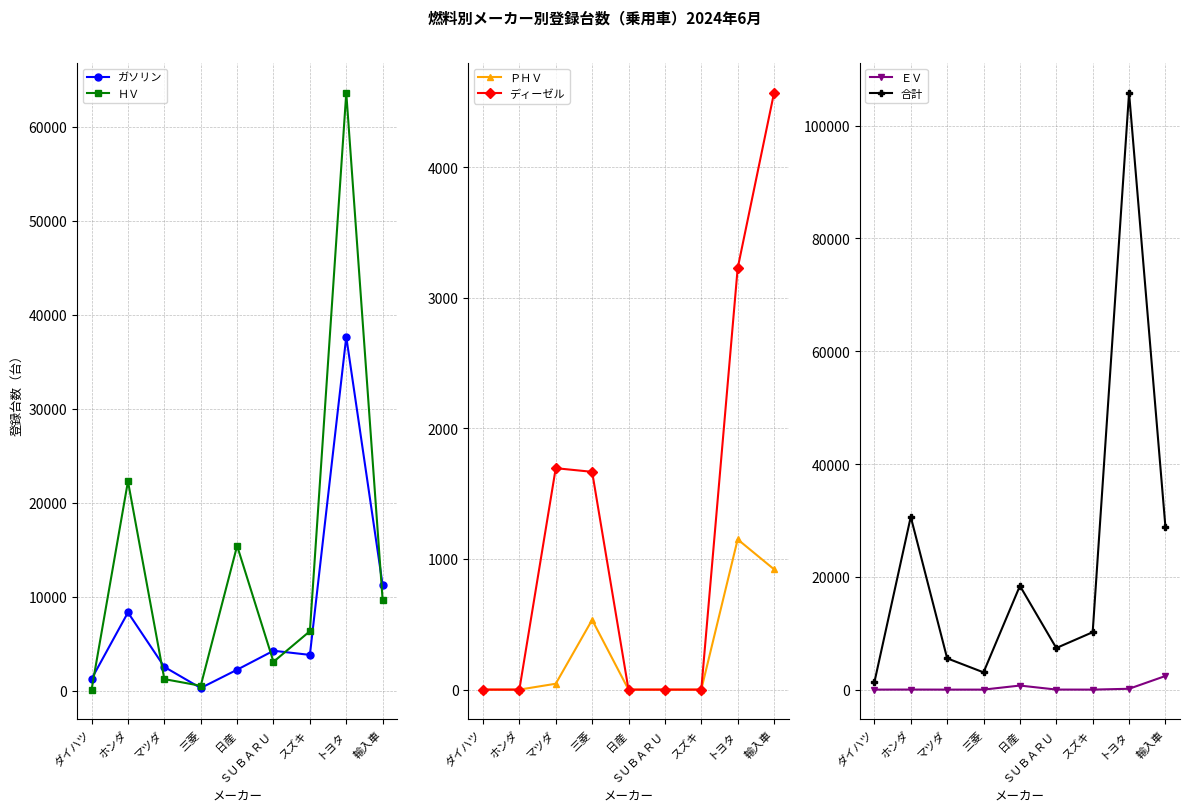

At which category is the sum across all series the highest?

トヨタ